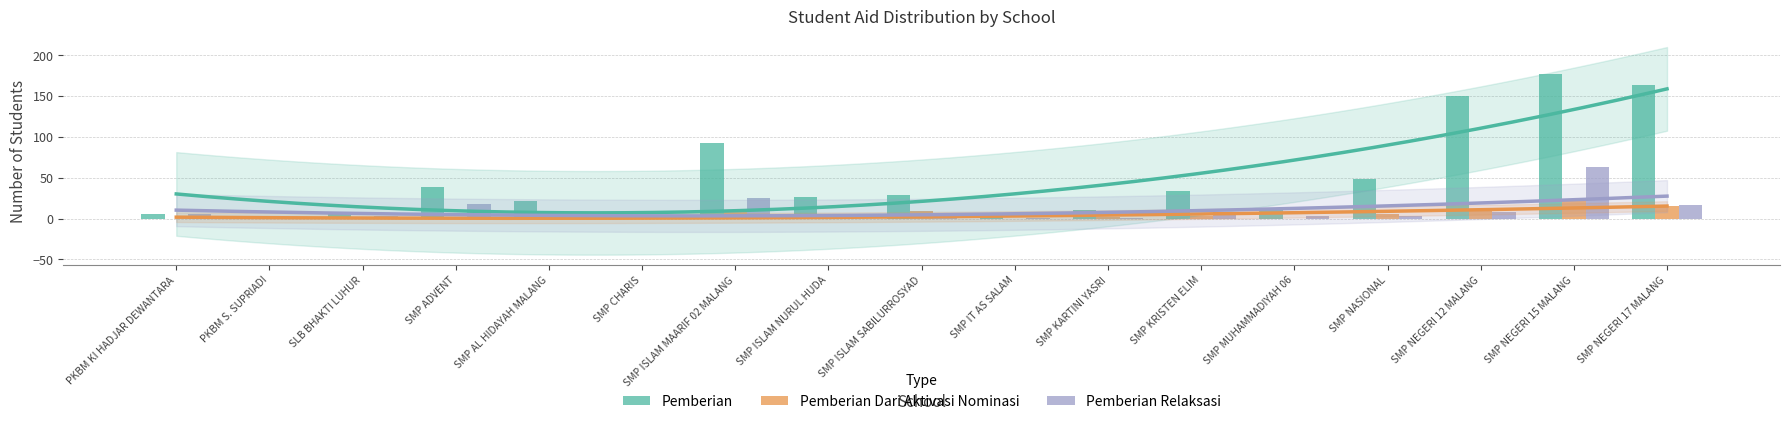

Reading left to right, transcribe all the data shown in this chart.

Pemberian: PKBM KI HADJAR DEWANTARA=5	PKBM S. SUPRIADI=1	SLB BHAKTI LUHUR=7	SMP ADVENT=39	SMP AL HIDAYAH MALANG=22	SMP CHARIS=3	SMP ISLAM MAARIF 02 MALANG=92	SMP ISLAM NURUL HUDA=26	SMP ISLAM SABILURROSYAD=29	SMP IT AS SALAM=5	SMP KARTINI YASRI=10	SMP KRISTEN ELIM=34	SMP MUHAMMADIYAH 06=13	SMP NASIONAL=49	SMP NEGERI 12 MALANG=150	SMP NEGERI 15 MALANG=177	SMP NEGERI 17 MALANG=164
Pemberian Dari Aktivasi Nominasi: PKBM KI HADJAR DEWANTARA=0	PKBM S. SUPRIADI=0	SLB BHAKTI LUHUR=0	SMP ADVENT=1	SMP AL HIDAYAH MALANG=0	SMP CHARIS=0	SMP ISLAM MAARIF 02 MALANG=9	SMP ISLAM NURUL HUDA=0	SMP ISLAM SABILURROSYAD=9	SMP IT AS SALAM=0	SMP KARTINI YASRI=2	SMP KRISTEN ELIM=3	SMP MUHAMMADIYAH 06=0	SMP NASIONAL=6	SMP NEGERI 12 MALANG=10	SMP NEGERI 15 MALANG=21	SMP NEGERI 17 MALANG=15
Pemberian Relaksasi: PKBM KI HADJAR DEWANTARA=6	PKBM S. SUPRIADI=1	SLB BHAKTI LUHUR=3	SMP ADVENT=18	SMP AL HIDAYAH MALANG=5	SMP CHARIS=0	SMP ISLAM MAARIF 02 MALANG=25	SMP ISLAM NURUL HUDA=0	SMP ISLAM SABILURROSYAD=7	SMP IT AS SALAM=1	SMP KARTINI YASRI=1	SMP KRISTEN ELIM=8	SMP MUHAMMADIYAH 06=3	SMP NASIONAL=3	SMP NEGERI 12 MALANG=8	SMP NEGERI 15 MALANG=63	SMP NEGERI 17 MALANG=16